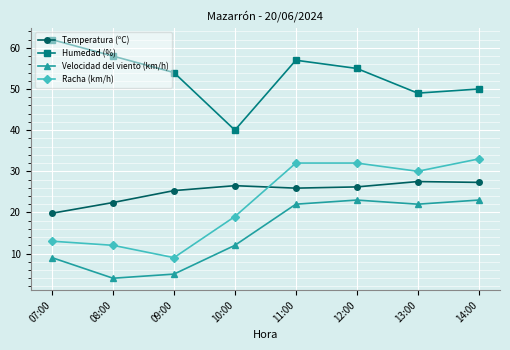

What is the label of the 1st point from the left?

07:00